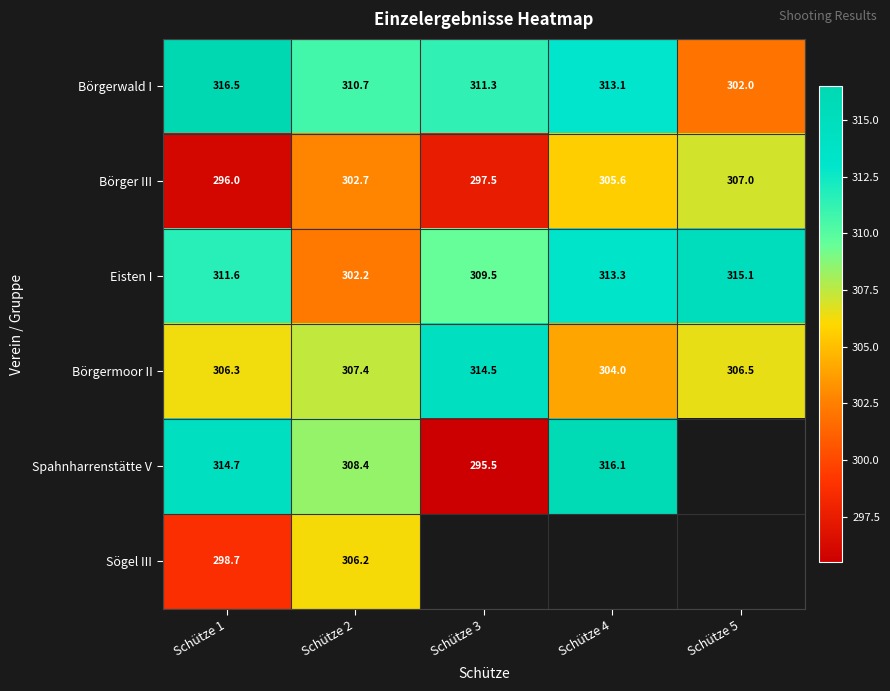

How many data points in Eisten I are above 311?

3